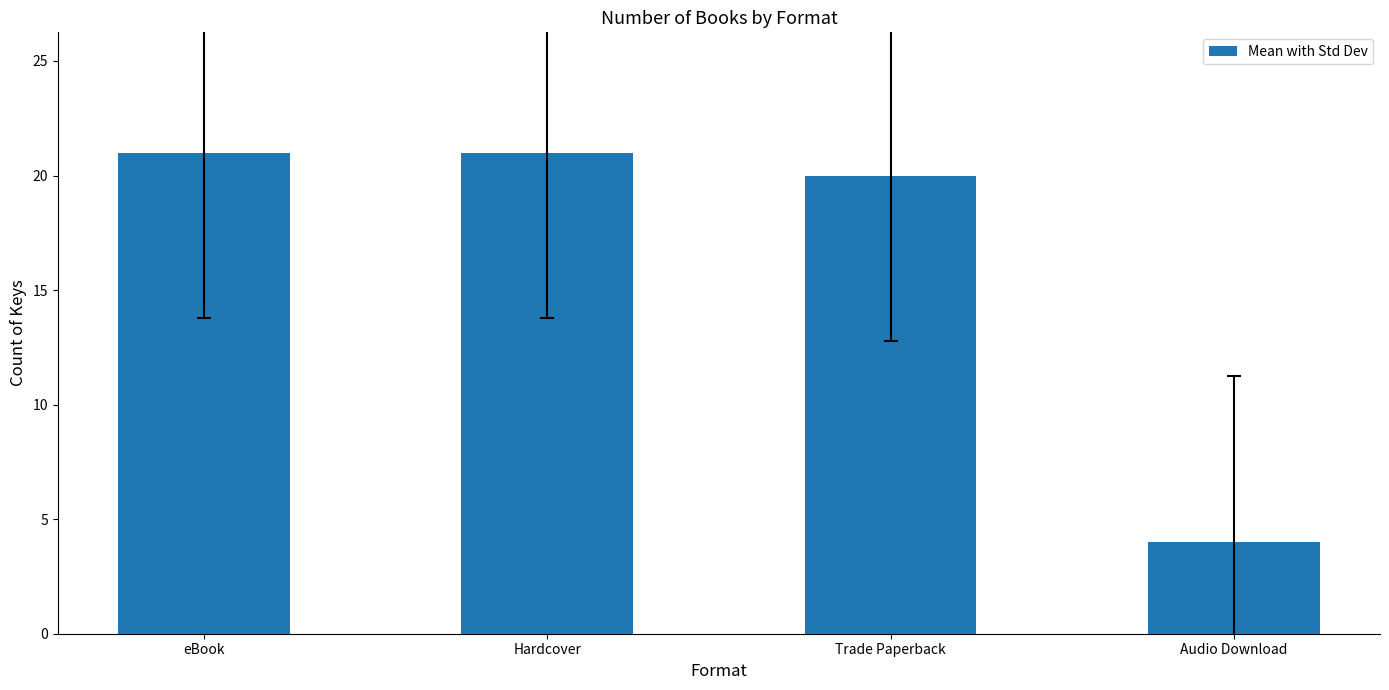

Does the chart contain any negative values?

No